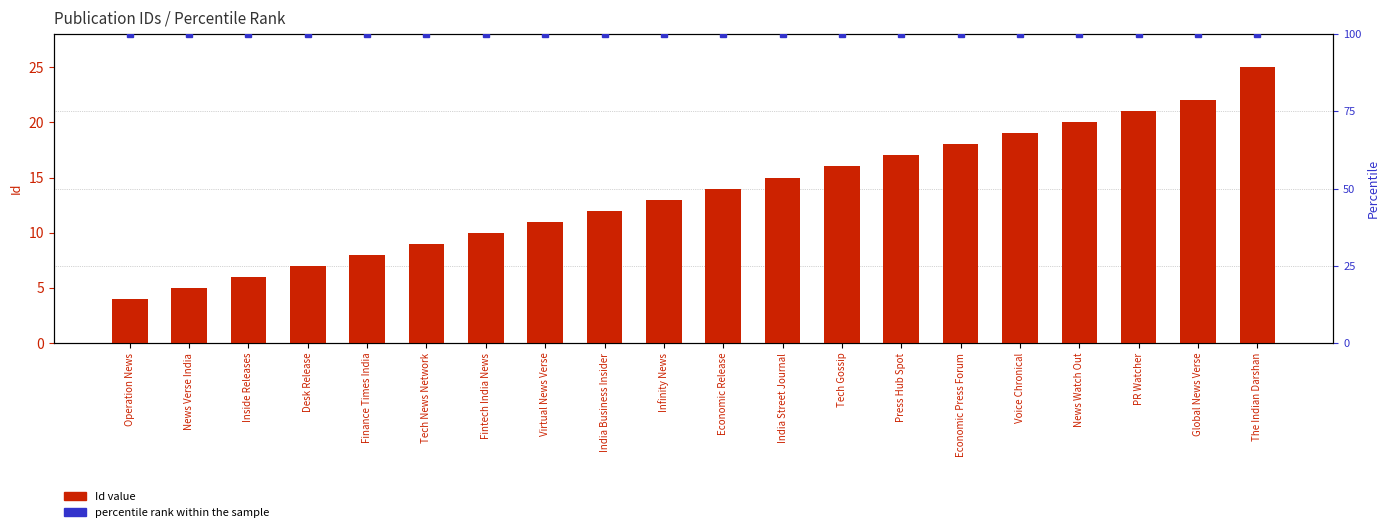

Does the chart contain stacked bars?

No